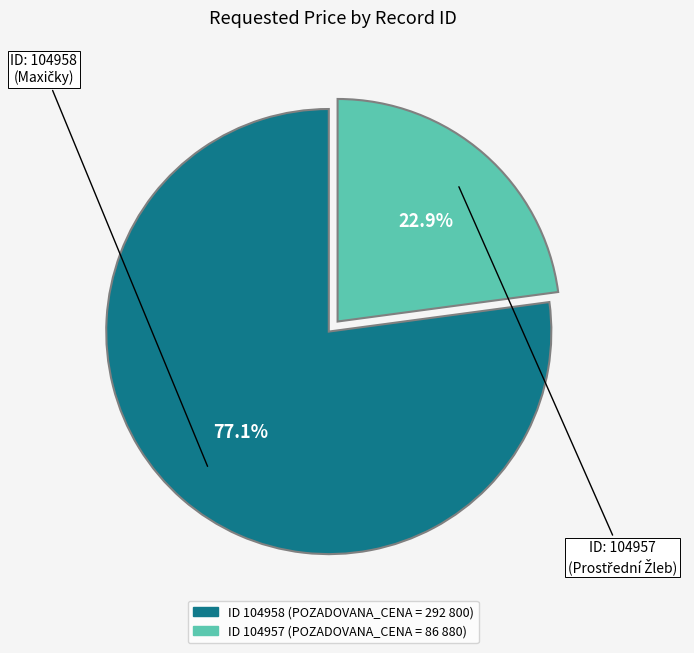

Is there a majority slice in this chart?

Yes